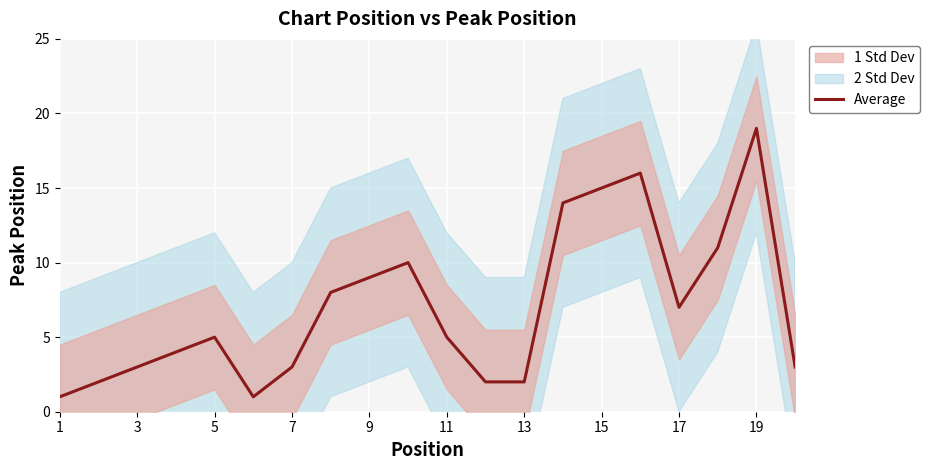

The value of Average at 9 is 6. True or false?

False